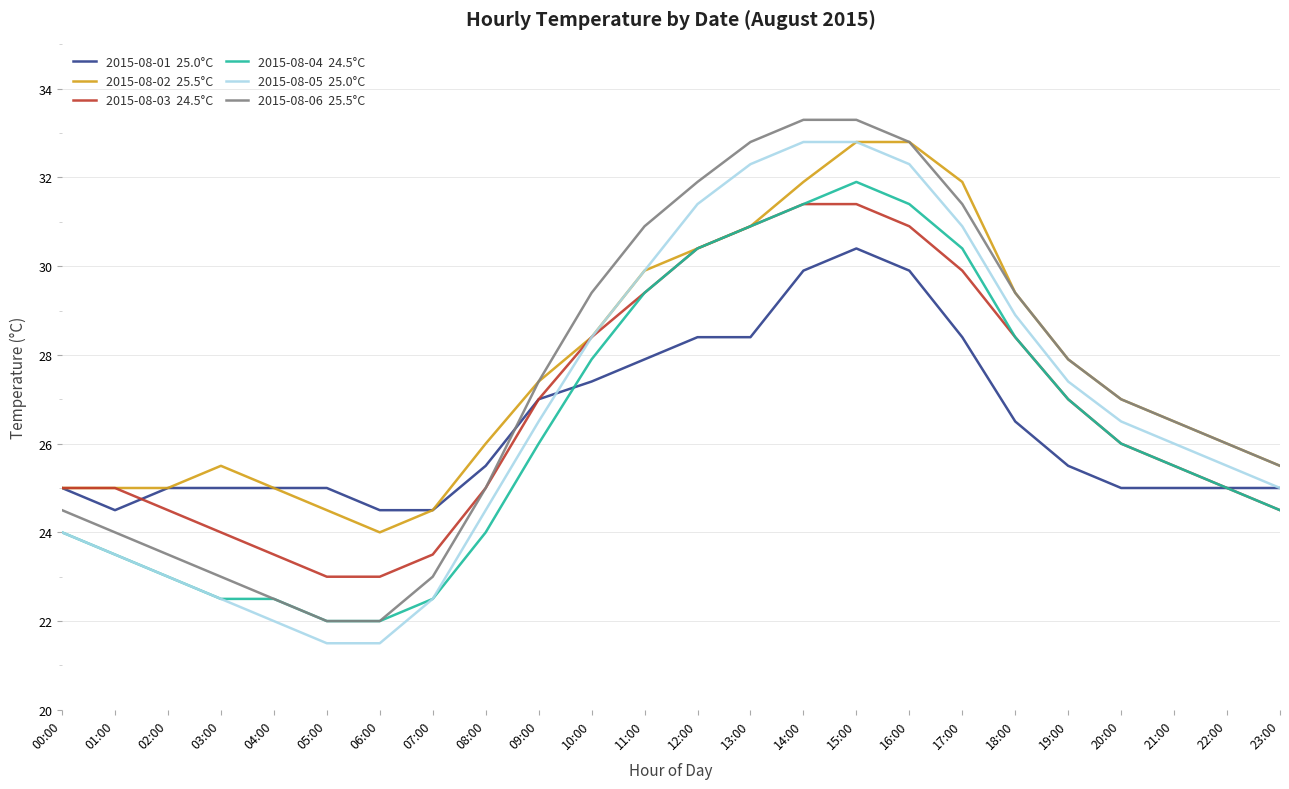

What is the minimum value shown in the chart?

21.5